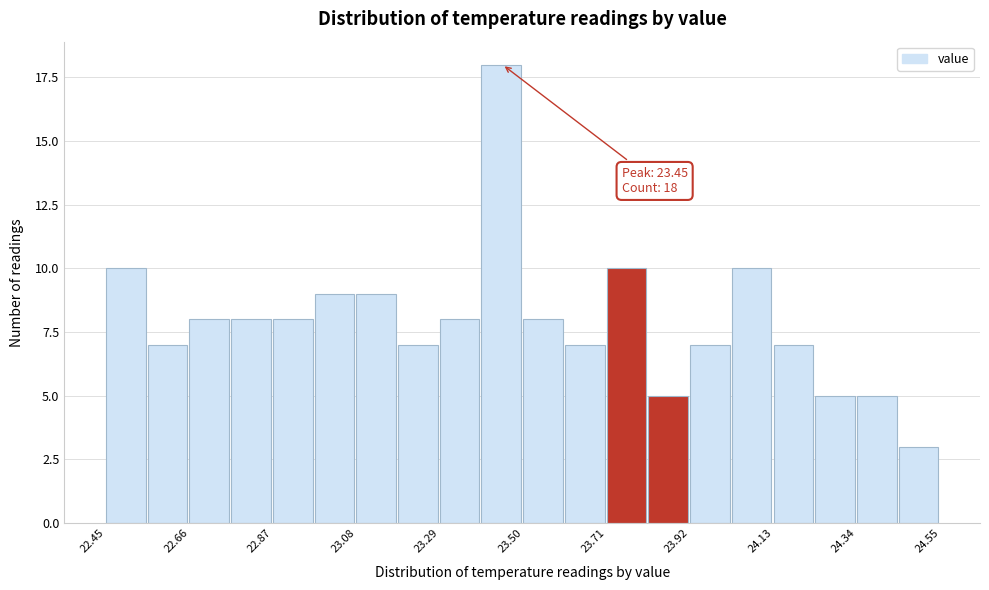

Read against the x-axis, roughly where is the centre of the tallest bar?

23.45